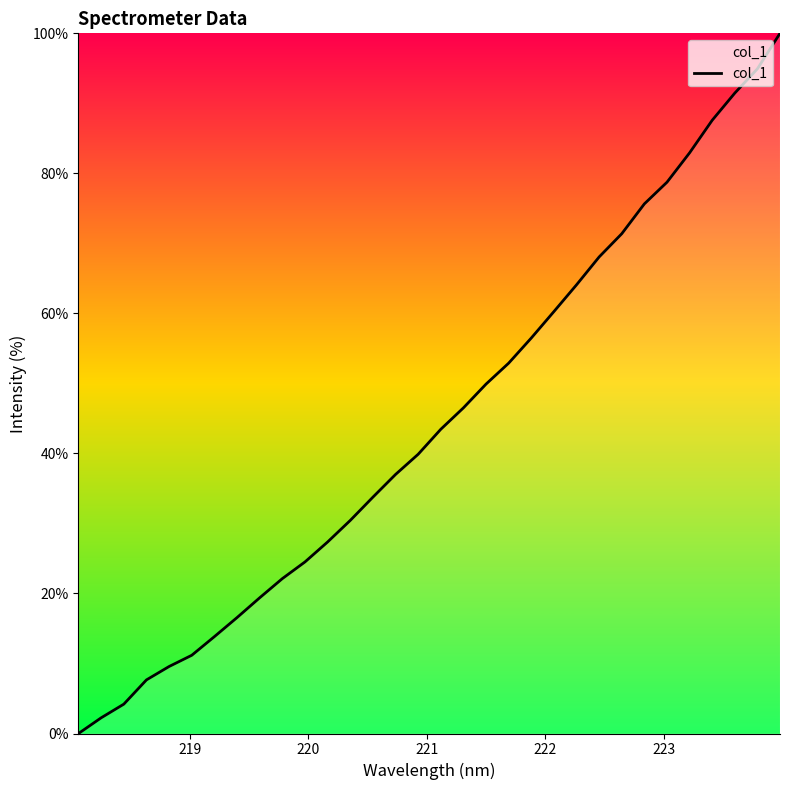

Count the number of data series in this chart.

1